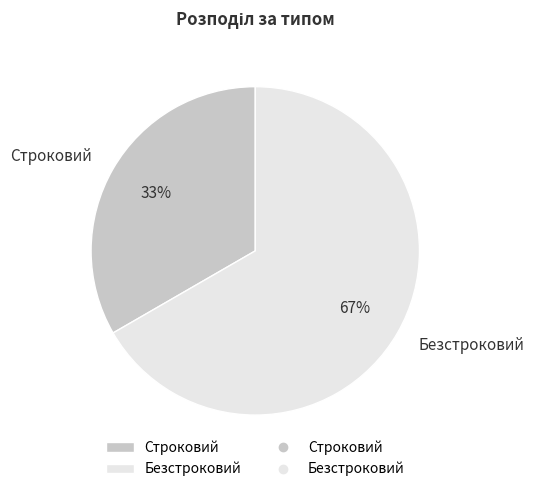

Combined, do Безстроковий and Строковий account for over 50%?

Yes